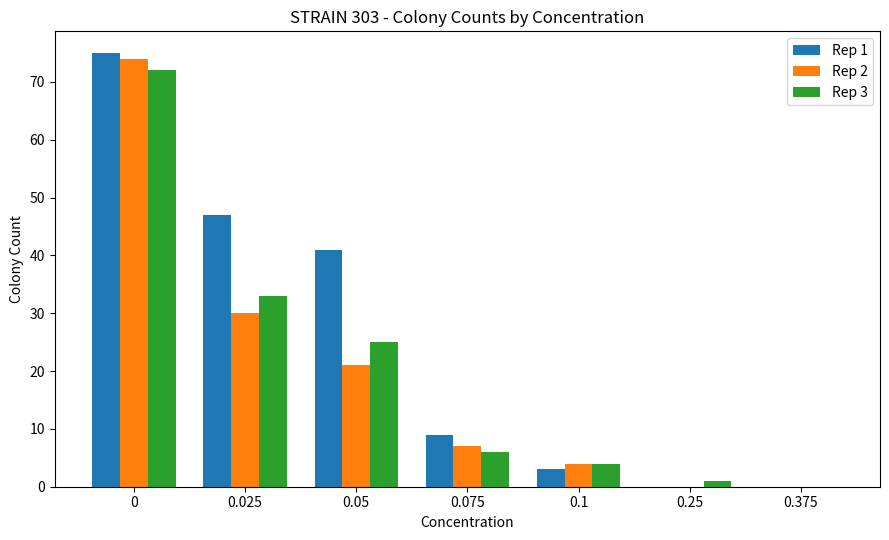

Where is Rep 2 nearest to the value 37?

0.025